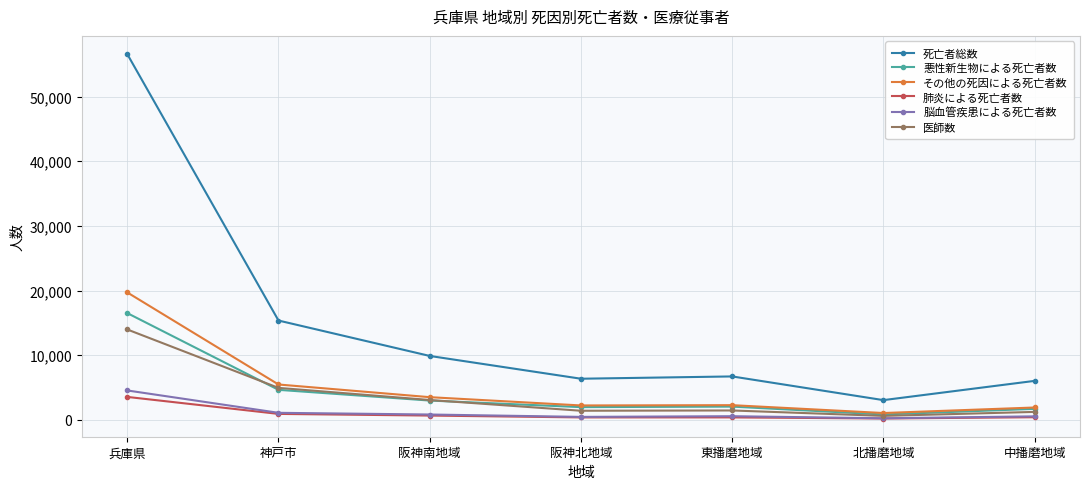

What position from the right is 中播磨地域?

1